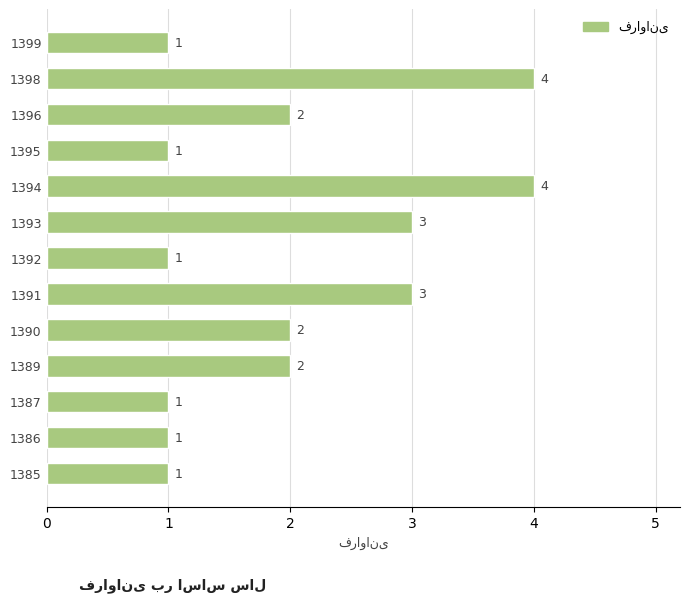

Reading bottom to top, extract all data points from this chart.

1	1	1	2	2	3	1	3	4	1	2	4	1